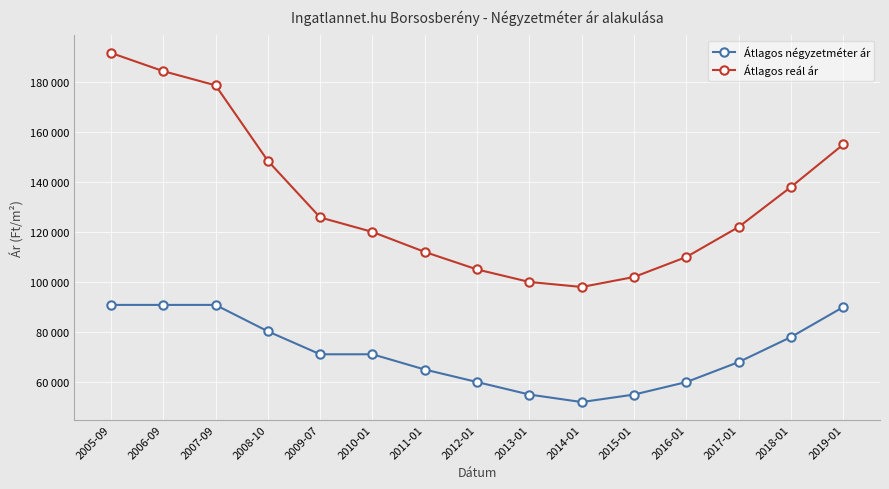

What is the difference between the Átlagos reál ár values at 2010-01 and 2018-01?

18000